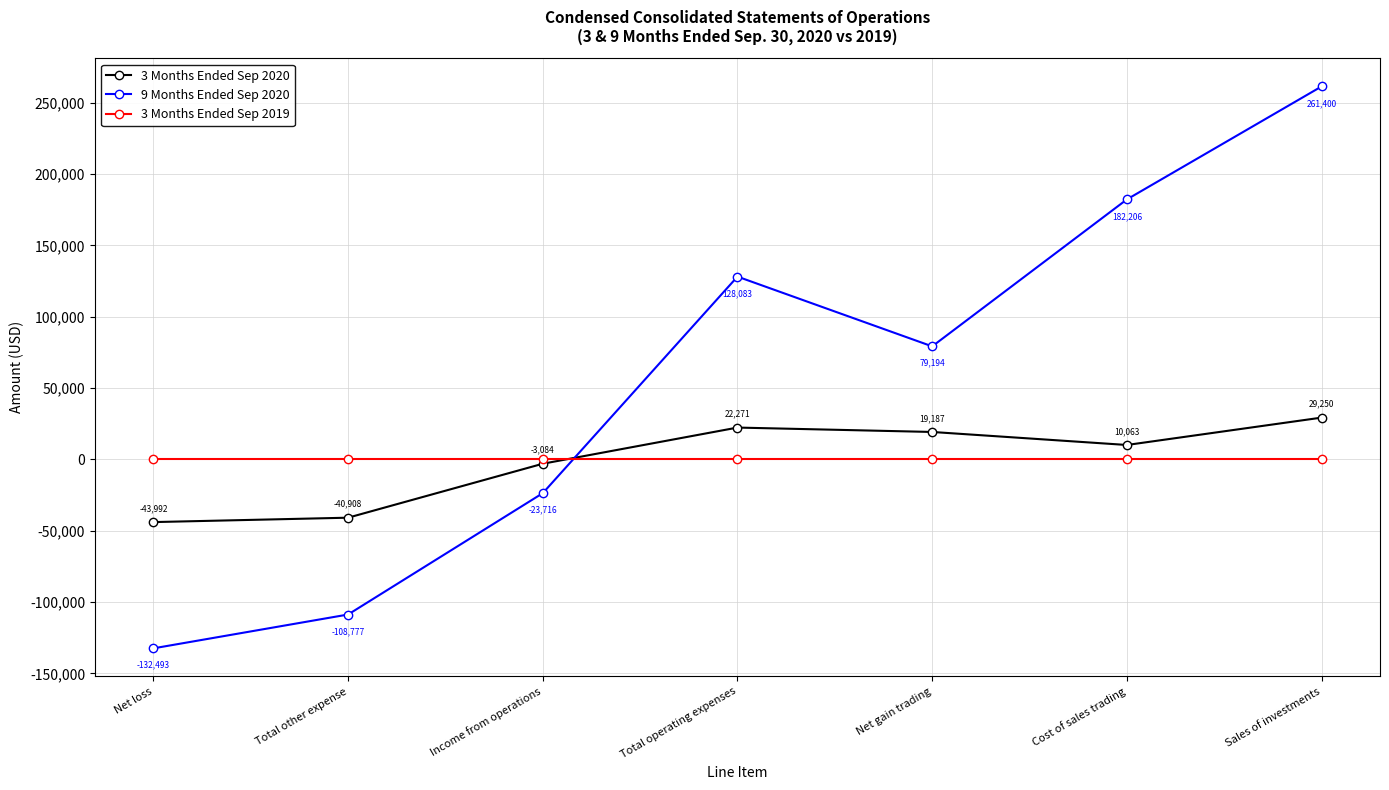

Which series has the widest spread of values?

9 Months Ended Sep 2020